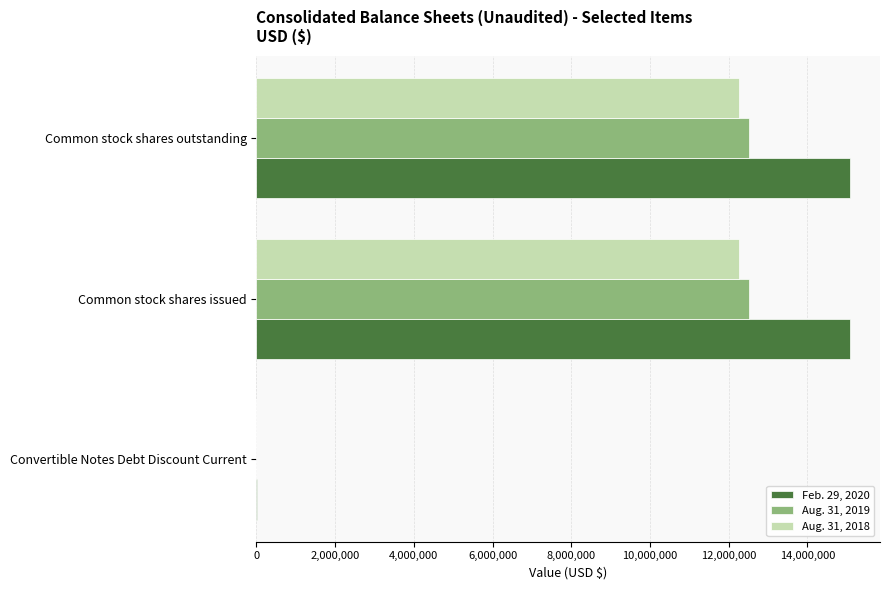

True or false: Aug. 31, 2019 has a value of 7948944 at Common stock shares issued.

False